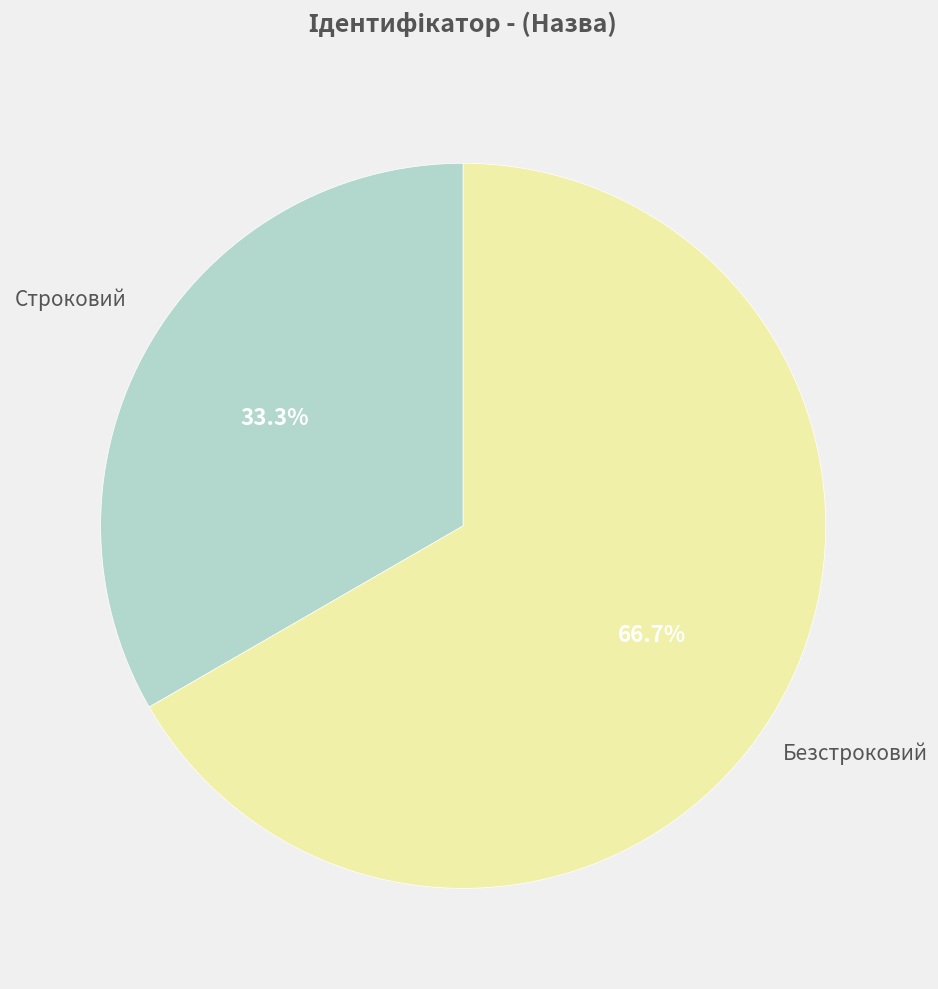

Does any single category account for the majority?

Yes